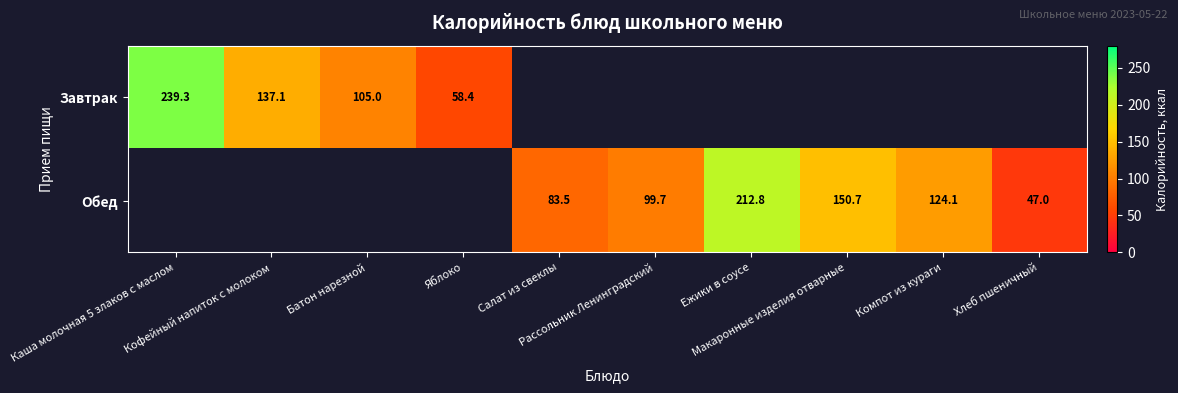

True or false: Завтрак has a value of 58.4 at Яблоко.

True